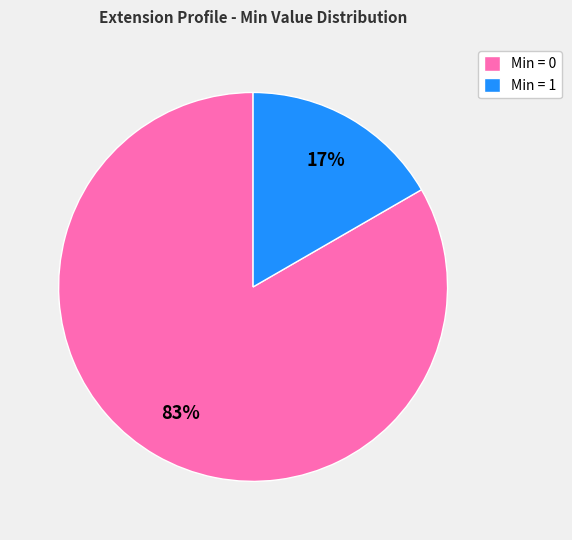

To the nearest percent, what is the combined percentage of Min = 1 and Min = 0?

100%